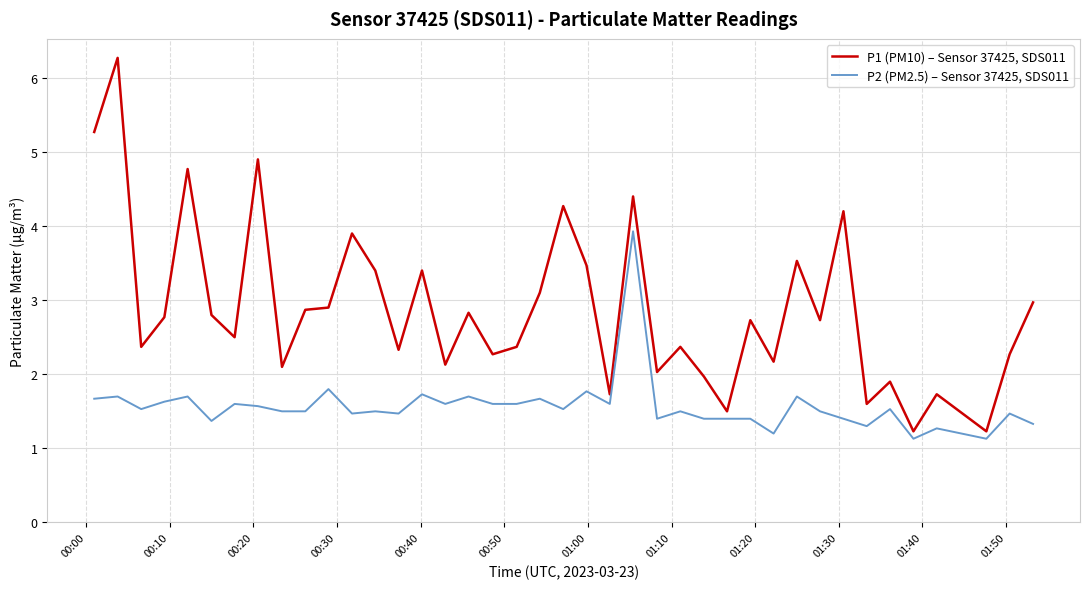

What are all the series names shown in the legend?

P1 (PM10) – Sensor 37425, SDS011, P2 (PM2.5) – Sensor 37425, SDS011